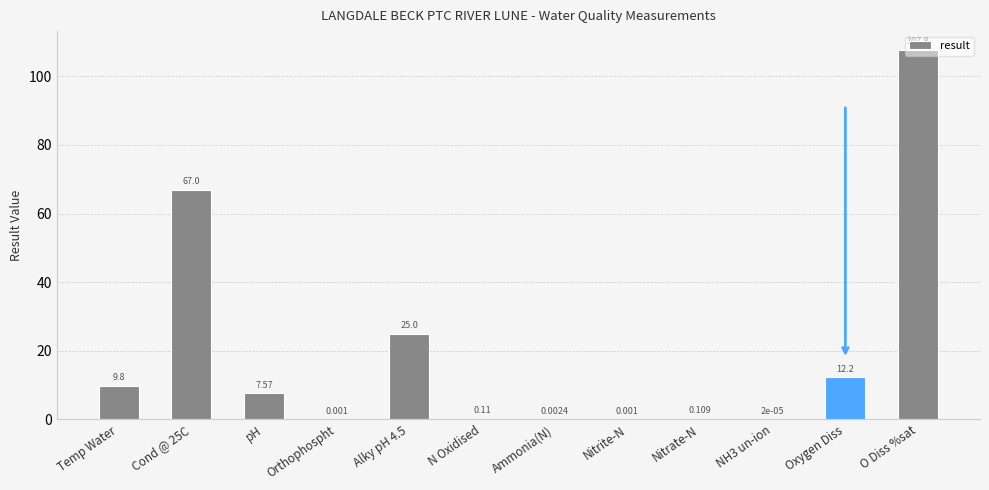

True or false: the data shows 7.6 at pH.

True